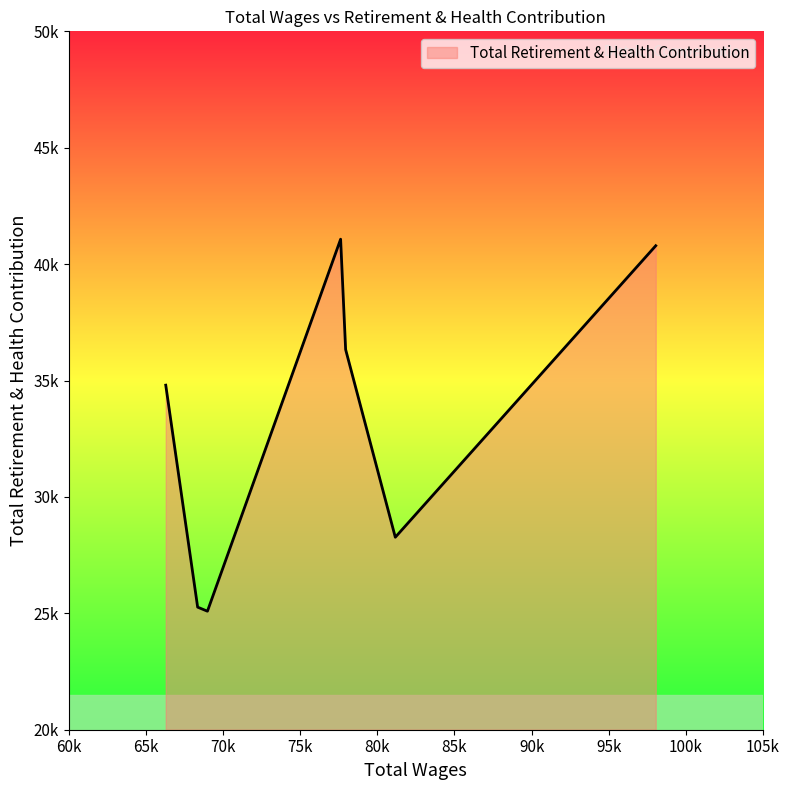

Rank the categories by value from highest to lowest.

77624.0, 98046.0, 77949.0, 66292.0, 81168.0, 68359.0, 68994.0